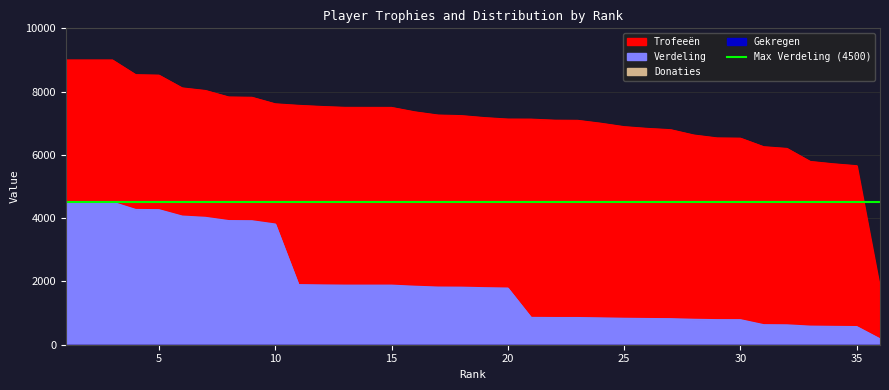

Between 5 and 18, which series saw the biggest shift?

Verdeling